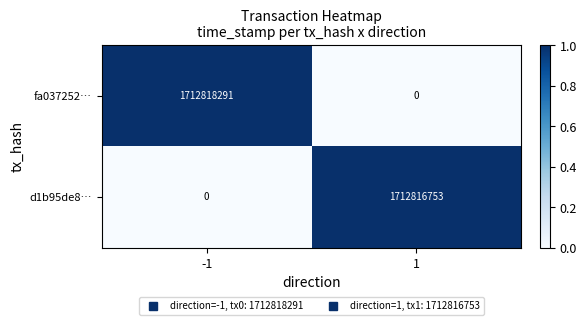

Reading left to right, what are all the values shown in this chart?

fa037252…: -1=1712818291	1=0
d1b95de8…: -1=0	1=1712816753